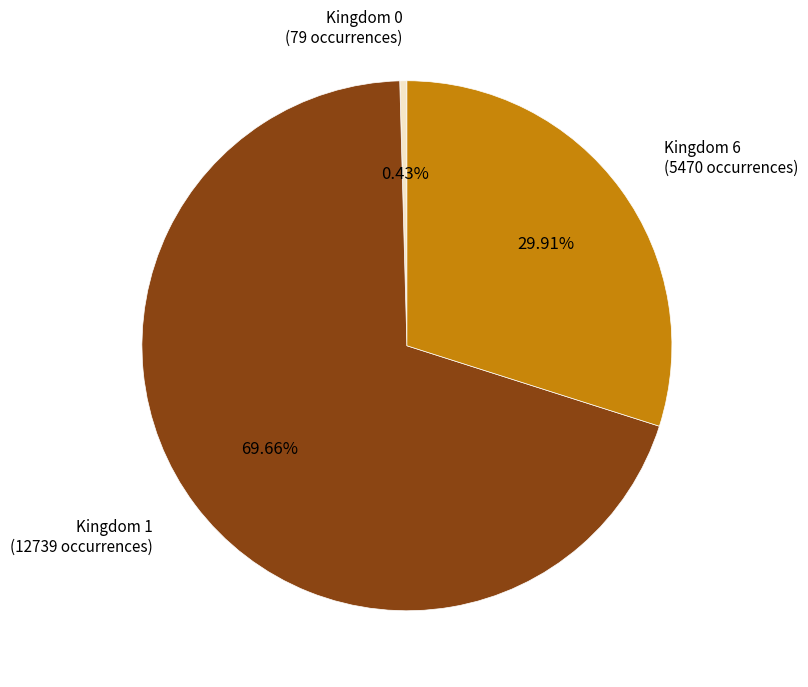

Do Kingdom 6 (5470 occurrences) and Kingdom 0 (79 occurrences) together represent more than half of the pie?

No